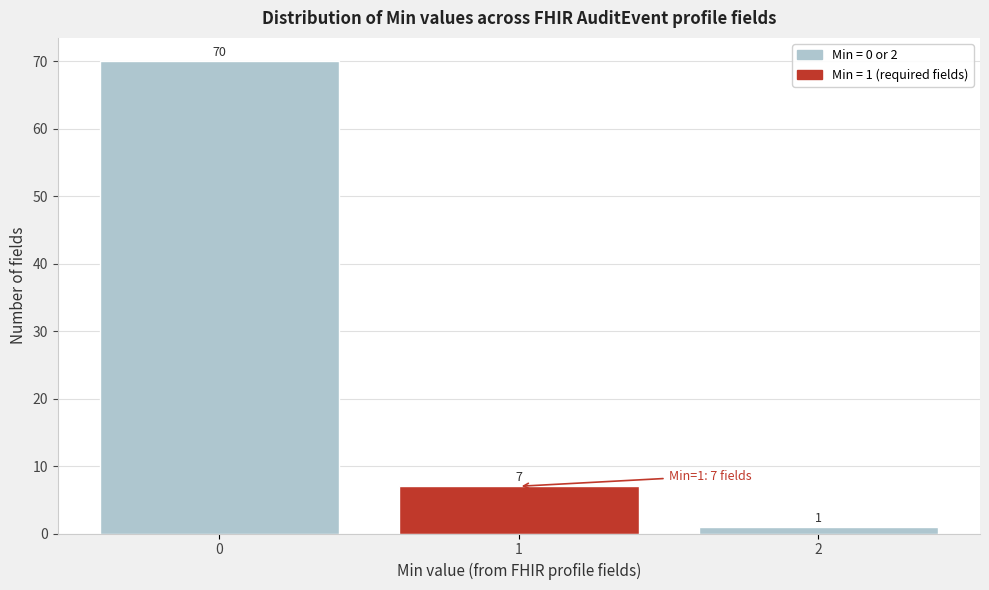

Reading right to left, extract all data points from this chart.

2=1	1=7	0=70